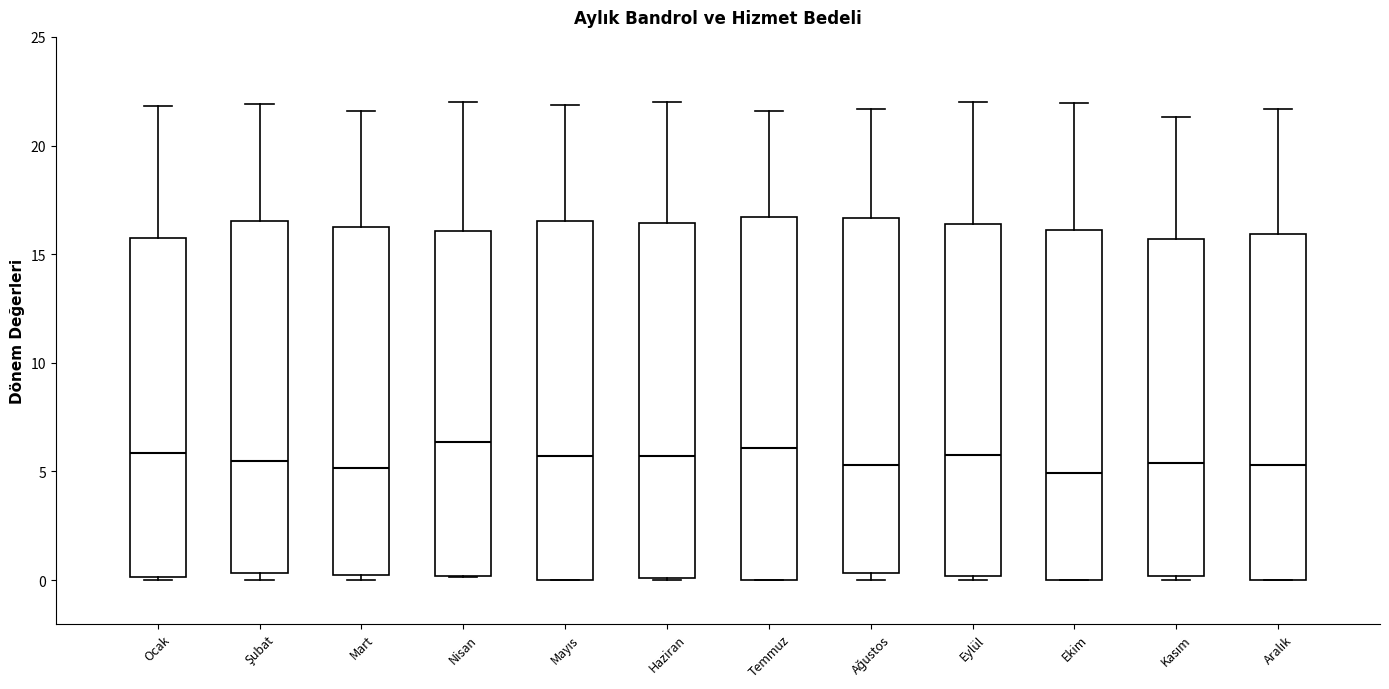

Where does the upper whisker of the box for Mayıs end on the y-axis? The values are not printed on the chart, so give them approximately, as read against the axis.

22.0